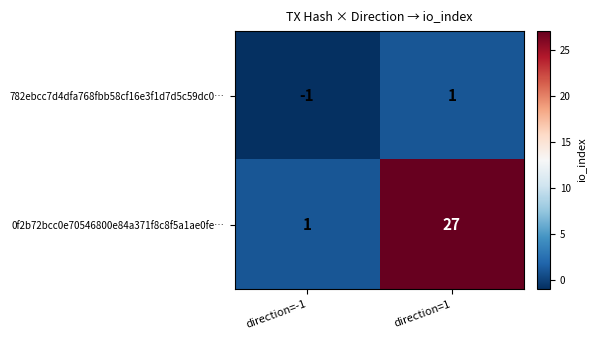

What is the average value of the 0f2b72bcc0e70546800e84a371f8c8f5a1ae0fe… series?

14